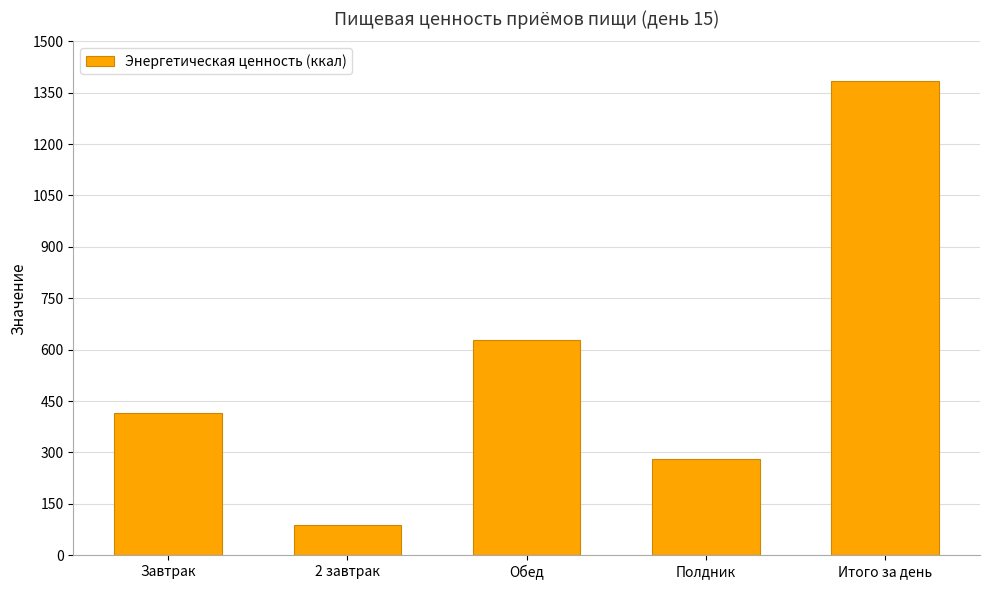

What is the ratio of the value at Итого за день to the value at Полдник?

4.9